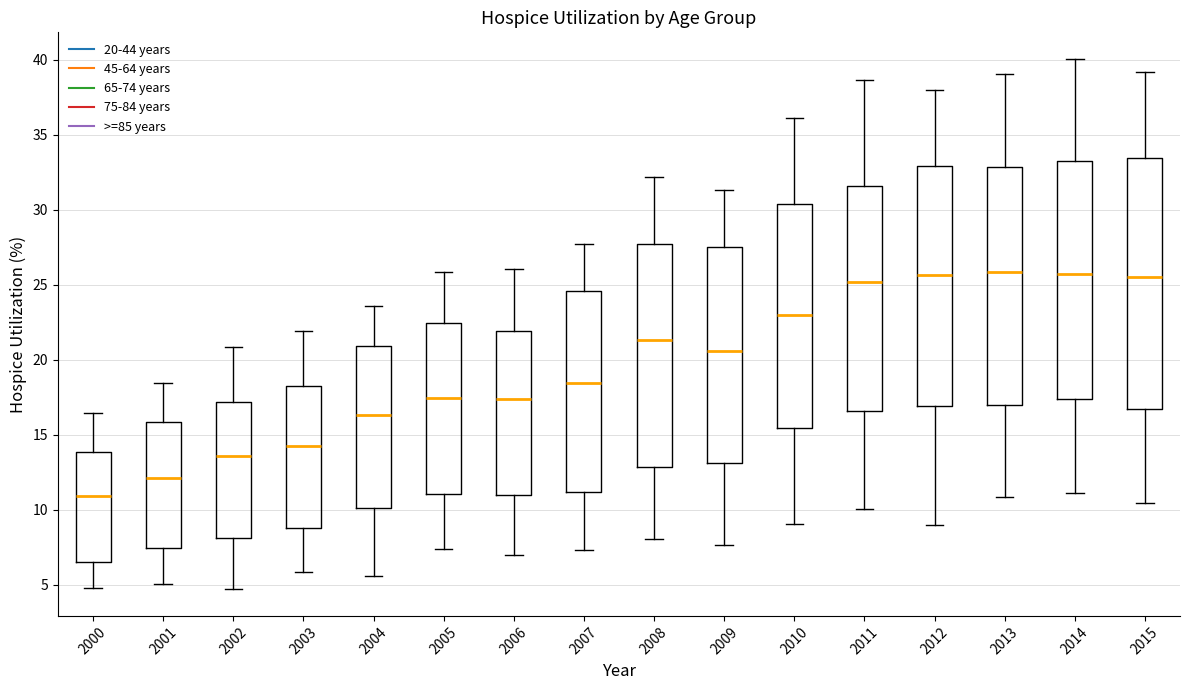

Reading left to right, transcribe this box plot: for each box, give where its median line is, the range the box spans, and where its two whiskers end, as read against the y-axis. The values are not printed on the chart, so give them approximately, as read against the axis.

2000: median 11.0, box 6.5 to 14.0, whiskers 5.0 to 16.5
2001: median 12.0, box 7.5 to 16.0, whiskers 5.0 to 18.5
2002: median 13.5, box 8.0 to 17.0, whiskers 4.5 to 21.0
2003: median 14.0, box 9.0 to 18.5, whiskers 6.0 to 22.0
2004: median 16.5, box 10.0 to 21.0, whiskers 5.5 to 23.5
2005: median 17.5, box 11.0 to 22.5, whiskers 7.5 to 26.0
2006: median 17.5, box 11.0 to 22.0, whiskers 7.0 to 26.0
2007: median 18.5, box 11.0 to 24.5, whiskers 7.5 to 27.5
2008: median 21.5, box 13.0 to 27.5, whiskers 8.0 to 32.0
2009: median 20.5, box 13.0 to 27.5, whiskers 7.5 to 31.5
2010: median 23.0, box 15.5 to 30.5, whiskers 9.0 to 36.0
2011: median 25.0, box 16.5 to 31.5, whiskers 10.0 to 38.5
2012: median 25.5, box 17.0 to 33.0, whiskers 9.0 to 38.0
2013: median 26.0, box 17.0 to 33.0, whiskers 11.0 to 39.0
2014: median 25.5, box 17.5 to 33.0, whiskers 11.0 to 40.0
2015: median 25.5, box 16.5 to 33.5, whiskers 10.5 to 39.0